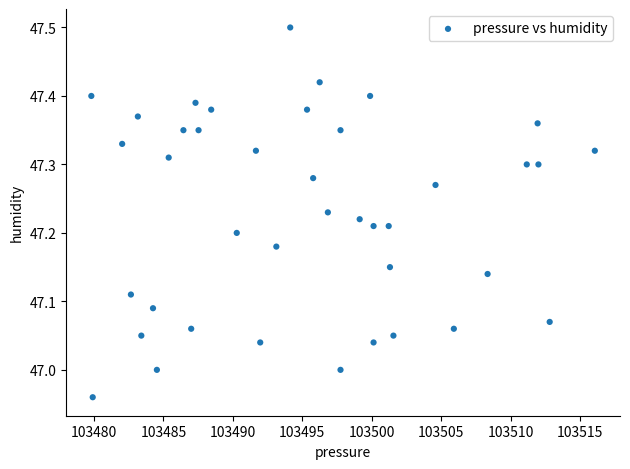

What is the range of X values (max minus min)?

36.2